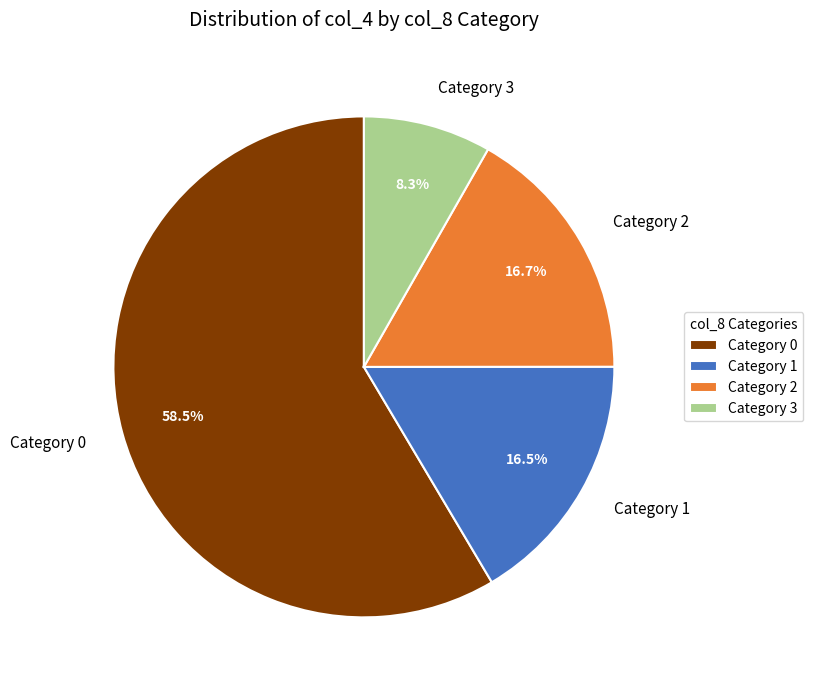

What percentage is NOT represented by Category 0?

41.5%